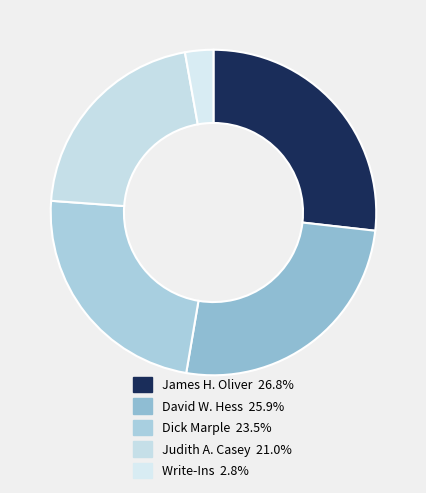

To the nearest percent, what portion does Dick Marple represent?

23%